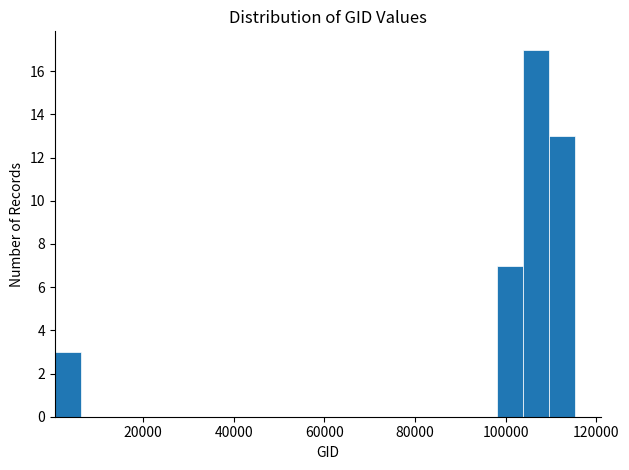

Read against the x-axis, roughly where is the centre of the tallest bar?

106000